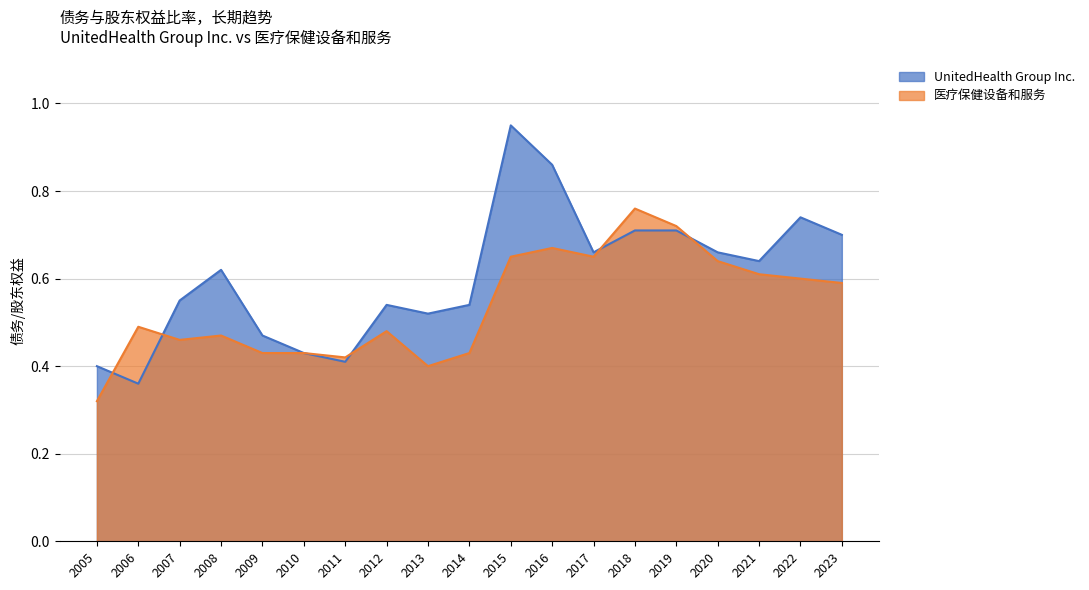

What is the difference between the maximum and minimum values in the UnitedHealth Group Inc. series?

0.6